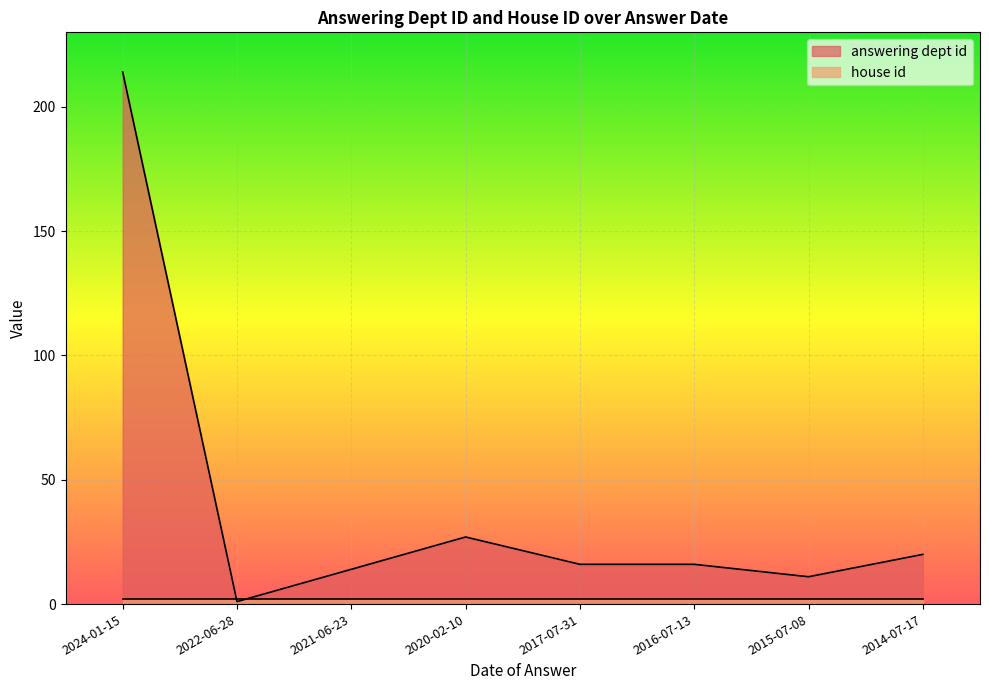

Which category has the lowest value across all series?

2022-06-28